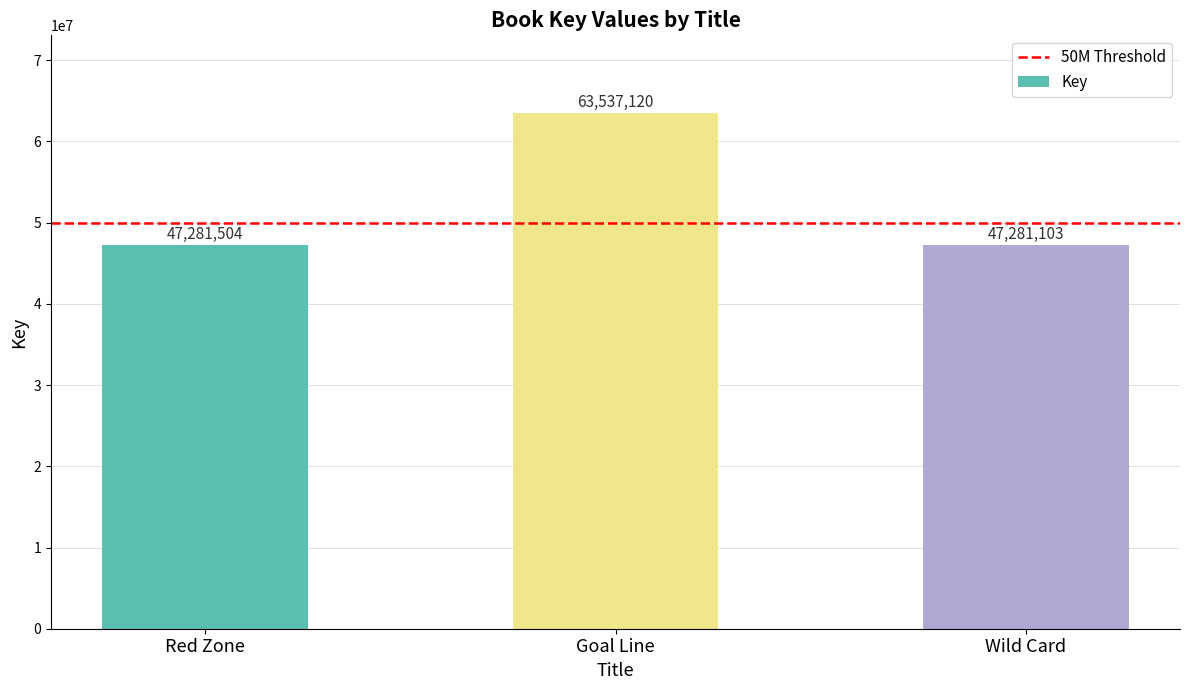

What is the change in value from Goal Line to Wild Card?

-16256017